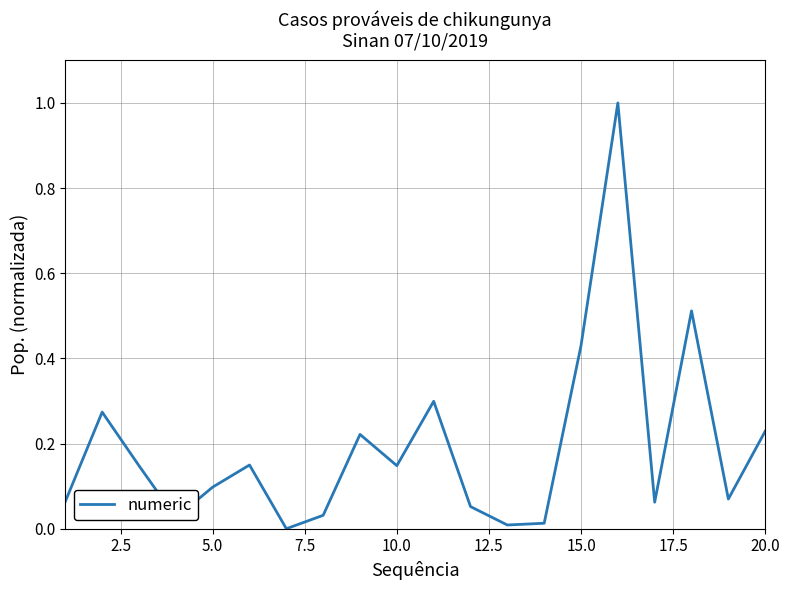

What is the greatest value displayed?

1.0